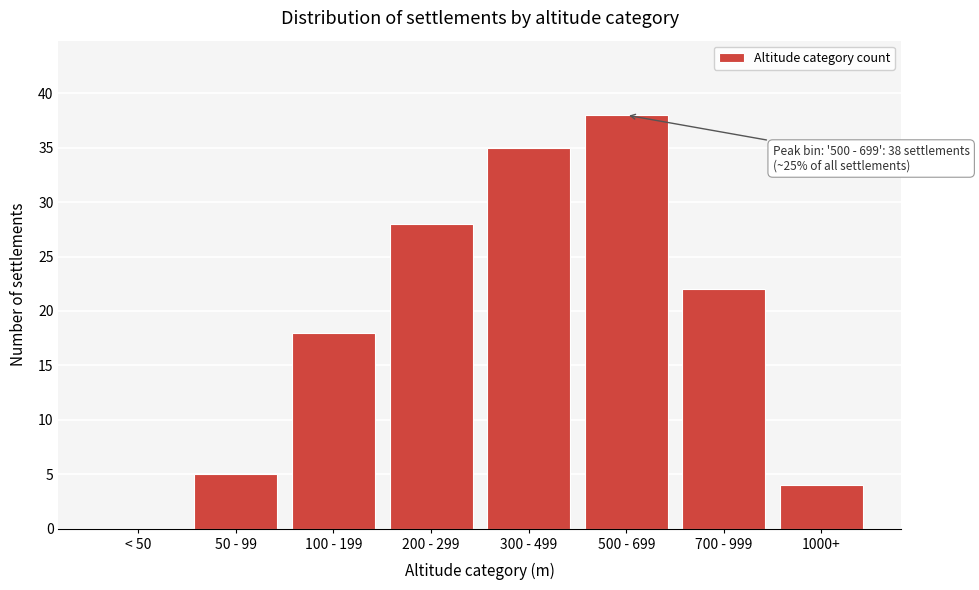

Reading left to right, transcribe all the data shown in this chart.

< 50=0	50 - 99=5	100 - 199=18	200 - 299=28	300 - 499=35	500 - 699=38	700 - 999=22	1000+=4